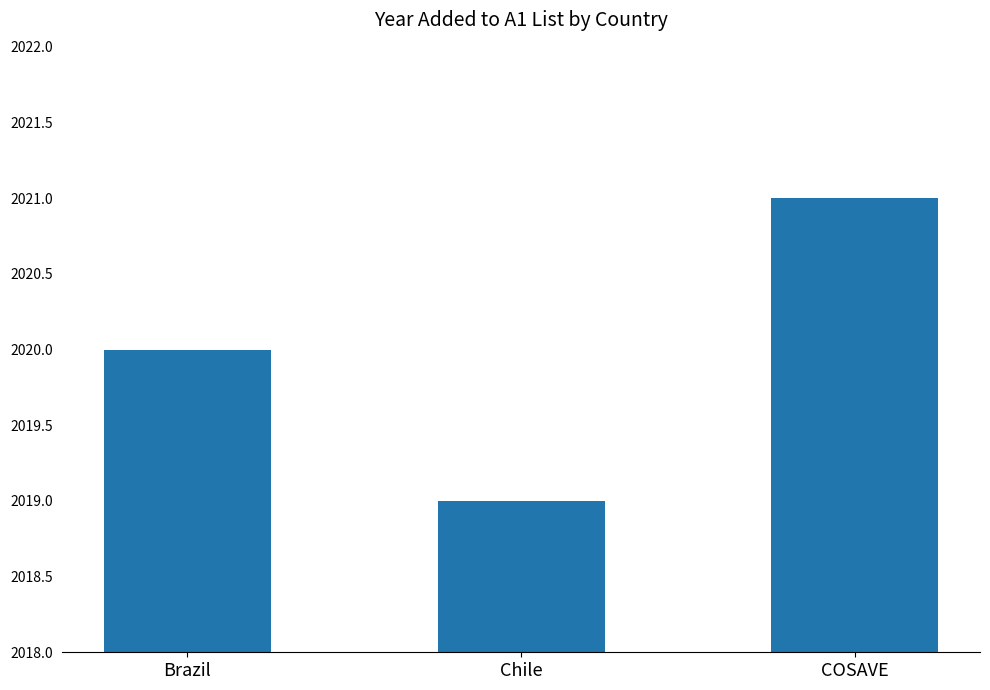

Reading left to right, extract all data points from this chart.

Brazil=2020	Chile=2019	COSAVE=2021